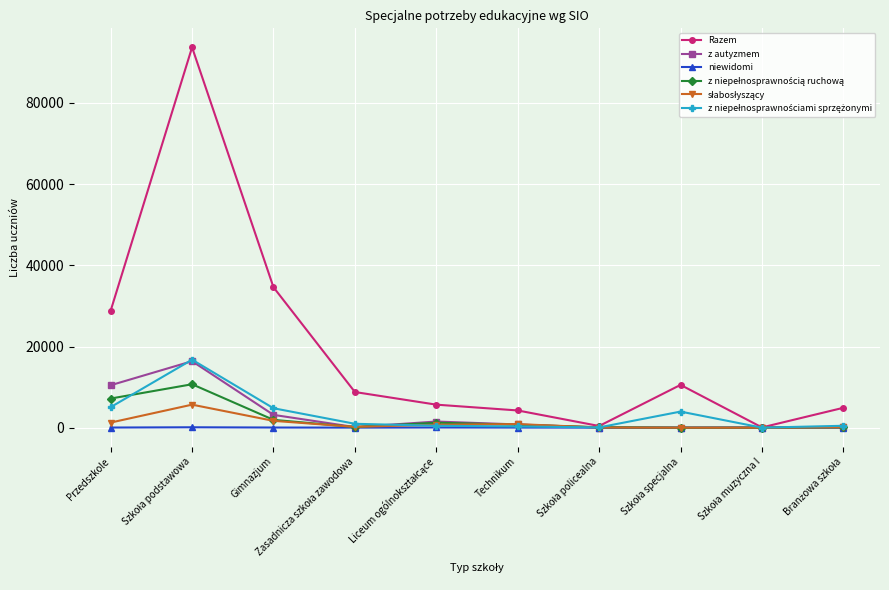

Which series has the largest total across all categories?

Razem